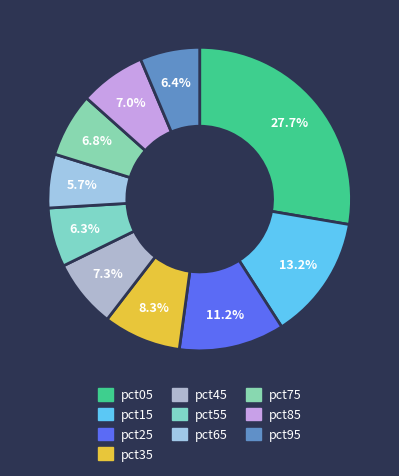

Does pct05 represent more than half of the total?

No